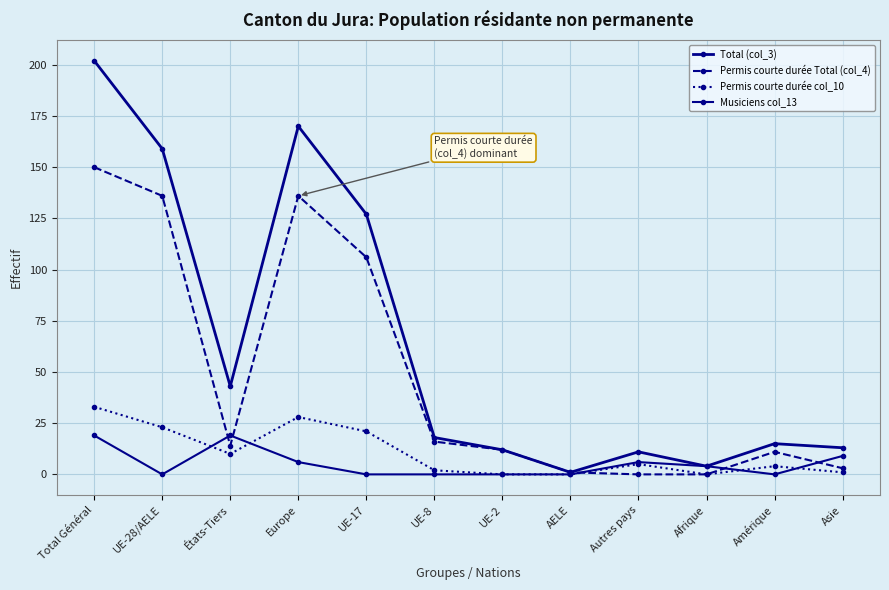

What is the difference between the Permis courte durée Total (col_4) values at Amérique and UE-17?

95